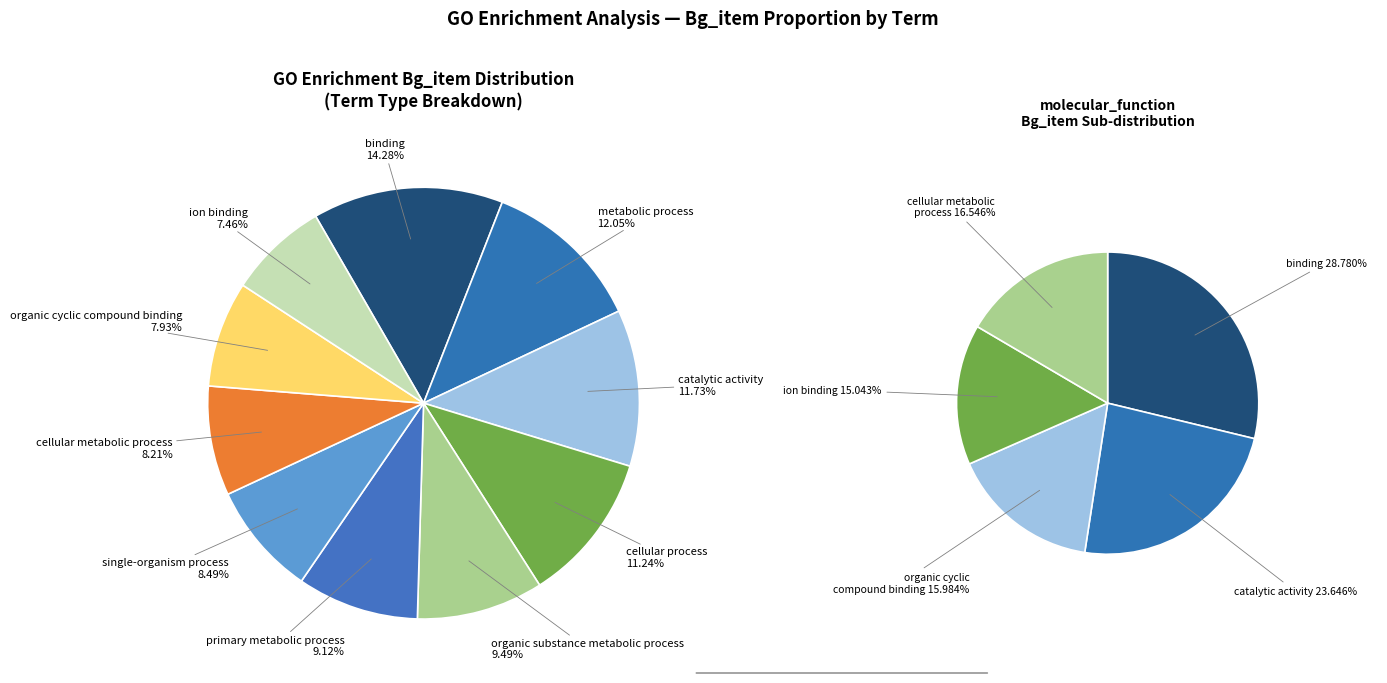

Is binding the majority of the pie?

No